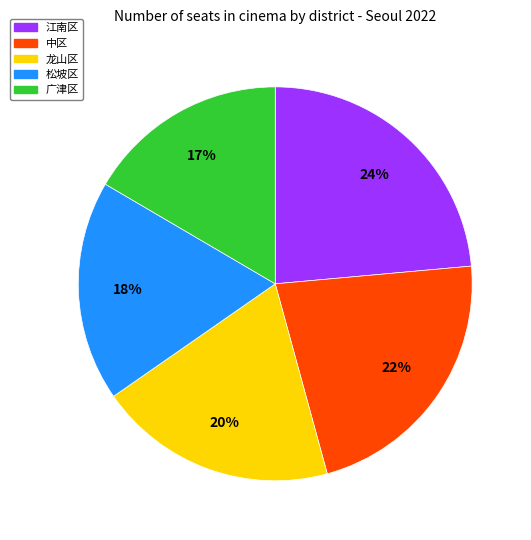

To the nearest percent, what is the difference between the largest and smallest slice percentages?

7%